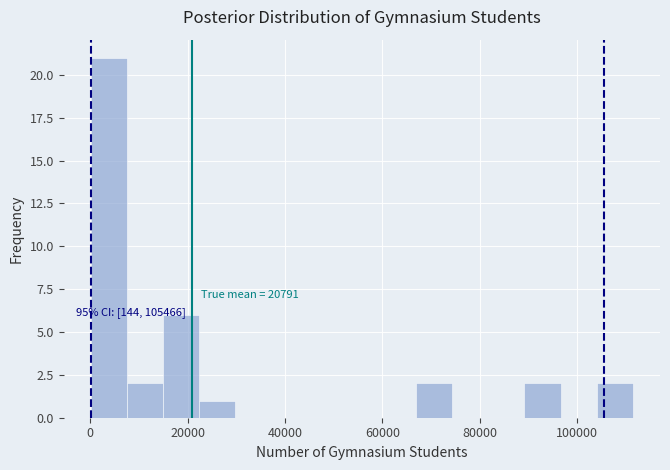

Around what value on the x-axis is the tallest bar? Give the approximate position of its centre, as read against the axis.

4000